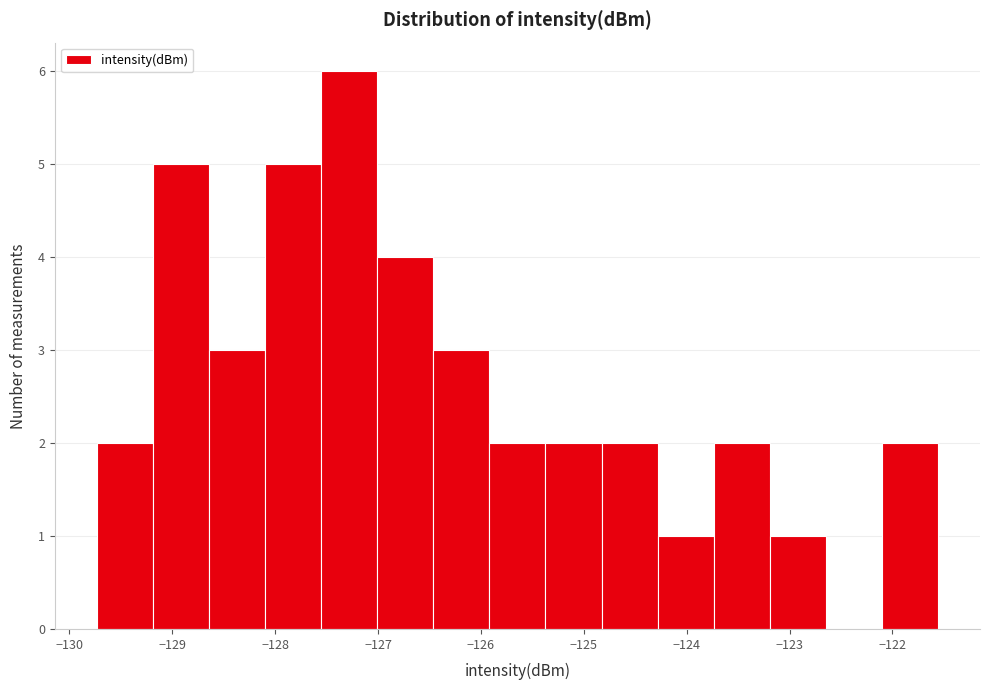

How tall is the bar that spans -124.8 to -124.3 on the x-axis? Neither the bar edges nor the heights are printed on the chart, so give them approximately, as read against the axes.

2